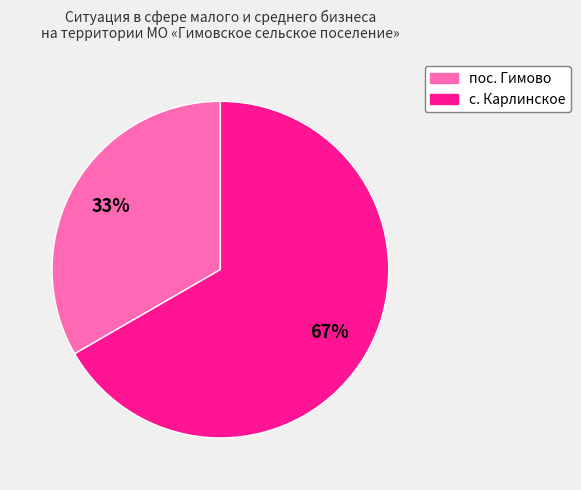

To the nearest percent, what percentage of the pie is пос. Гимово?

33%